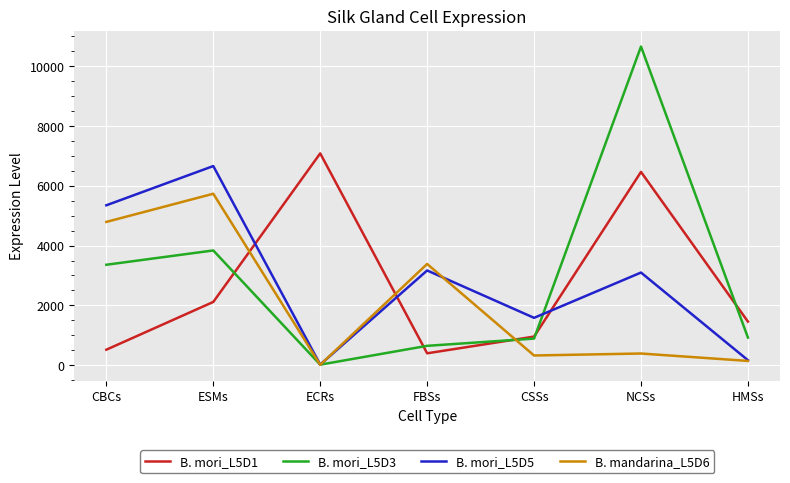

What is the difference between the second highest and minimum values in the B. mori_L5D5 series?

5328